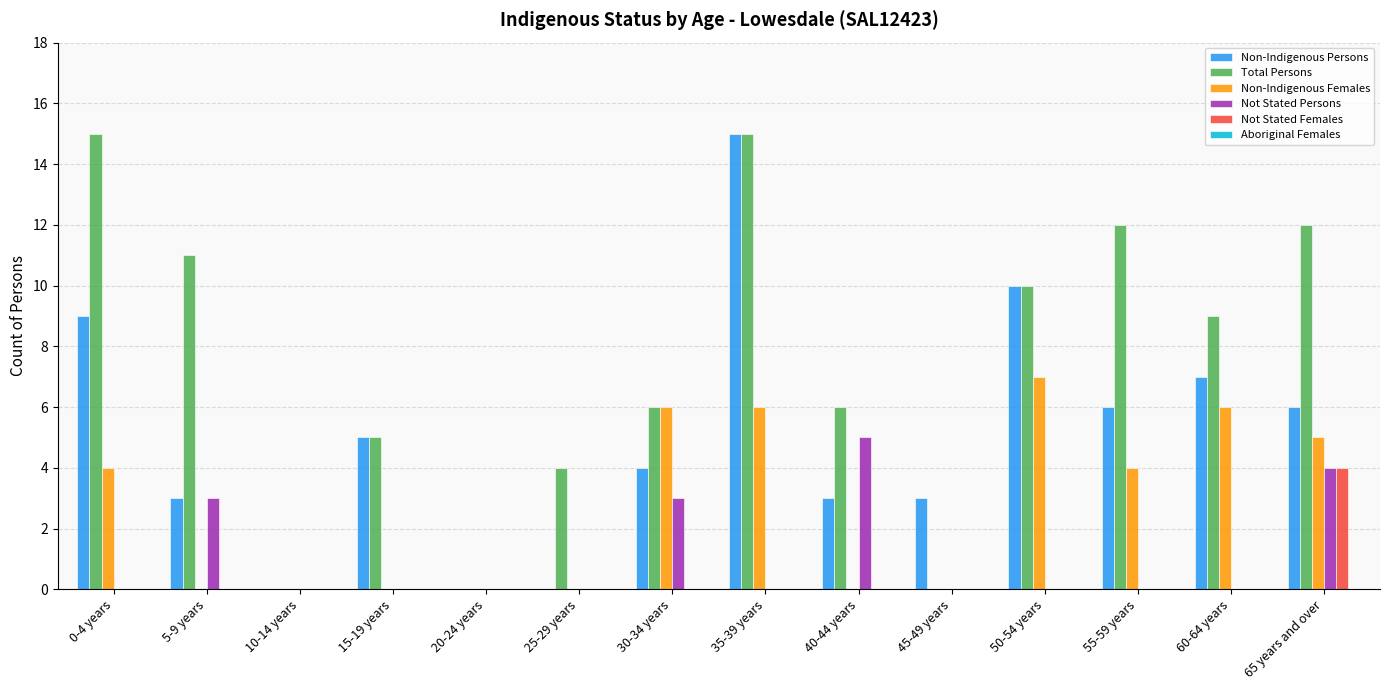

Where does the Non-Indigenous Persons series first go above 5?

0-4 years